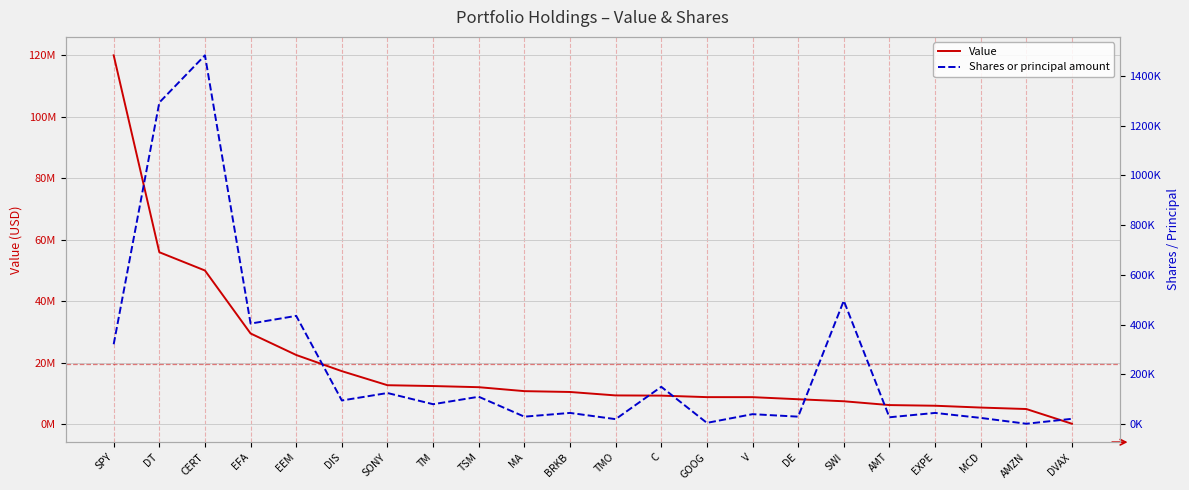

Which series changed the most between DT and TSM?

Value